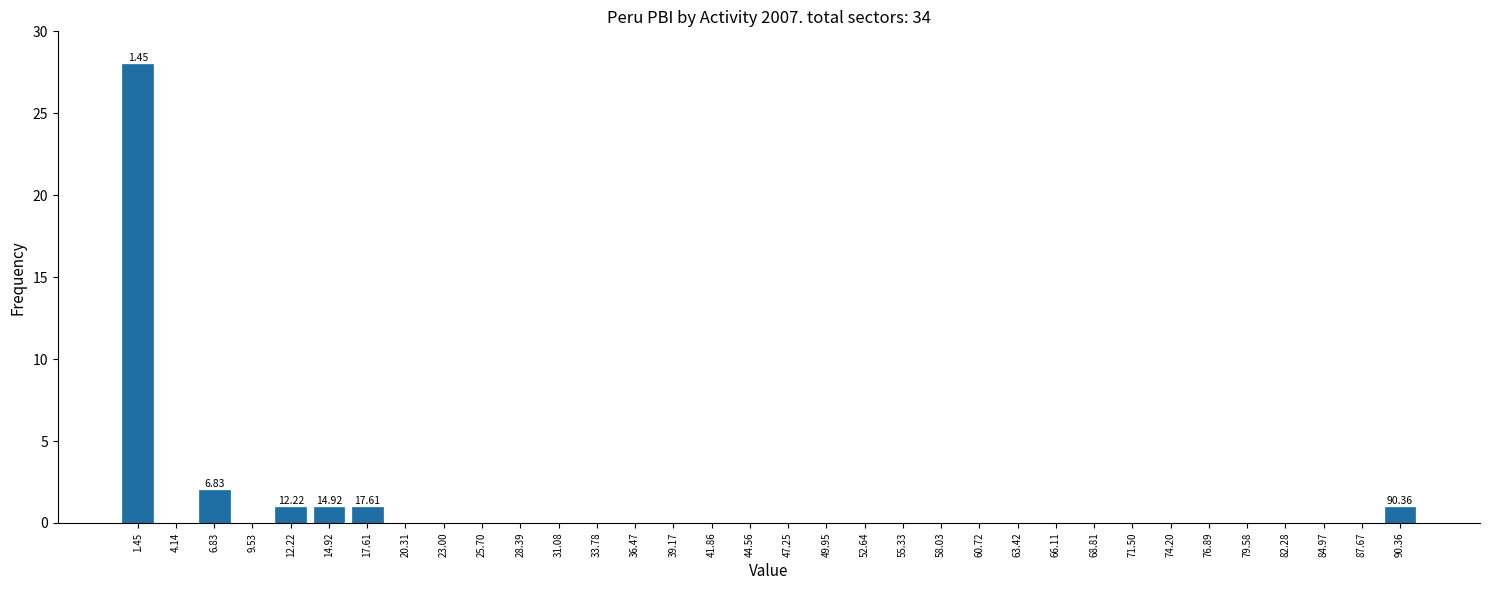

What is the sum of all values?

34